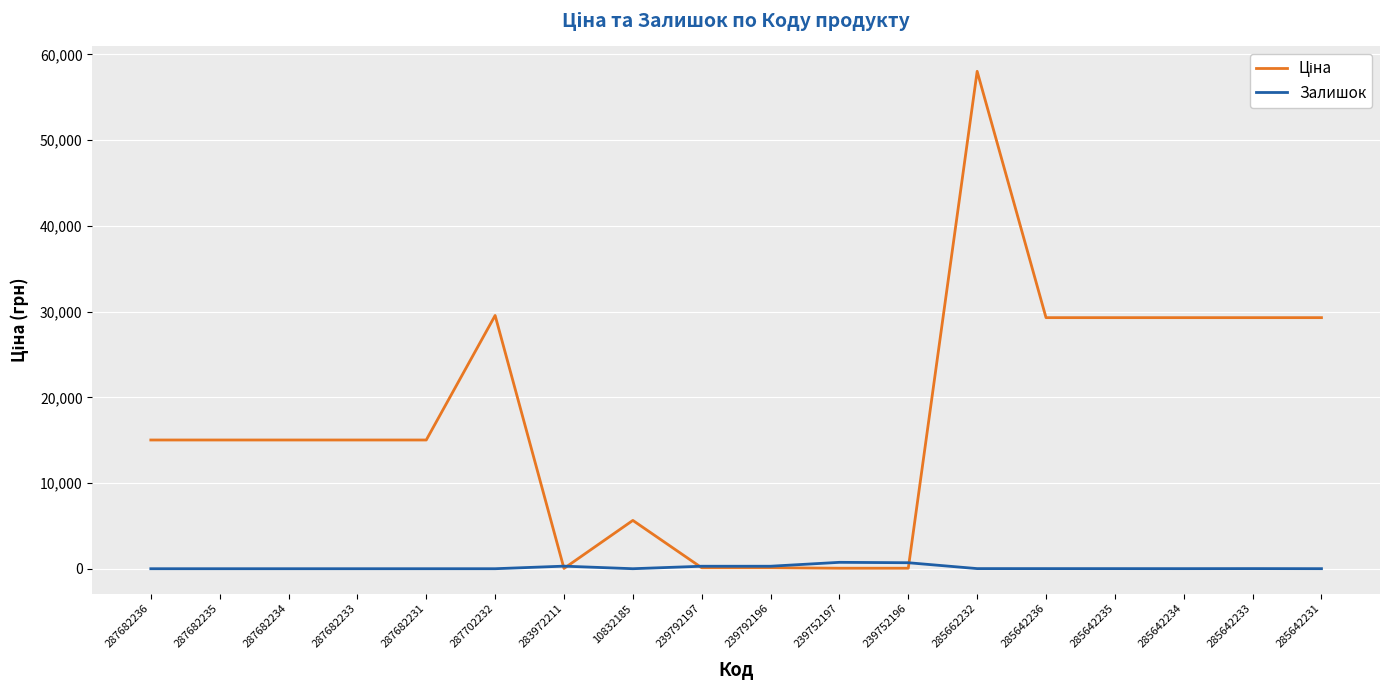

At which category does the chart reach its peak across all series?

285662232